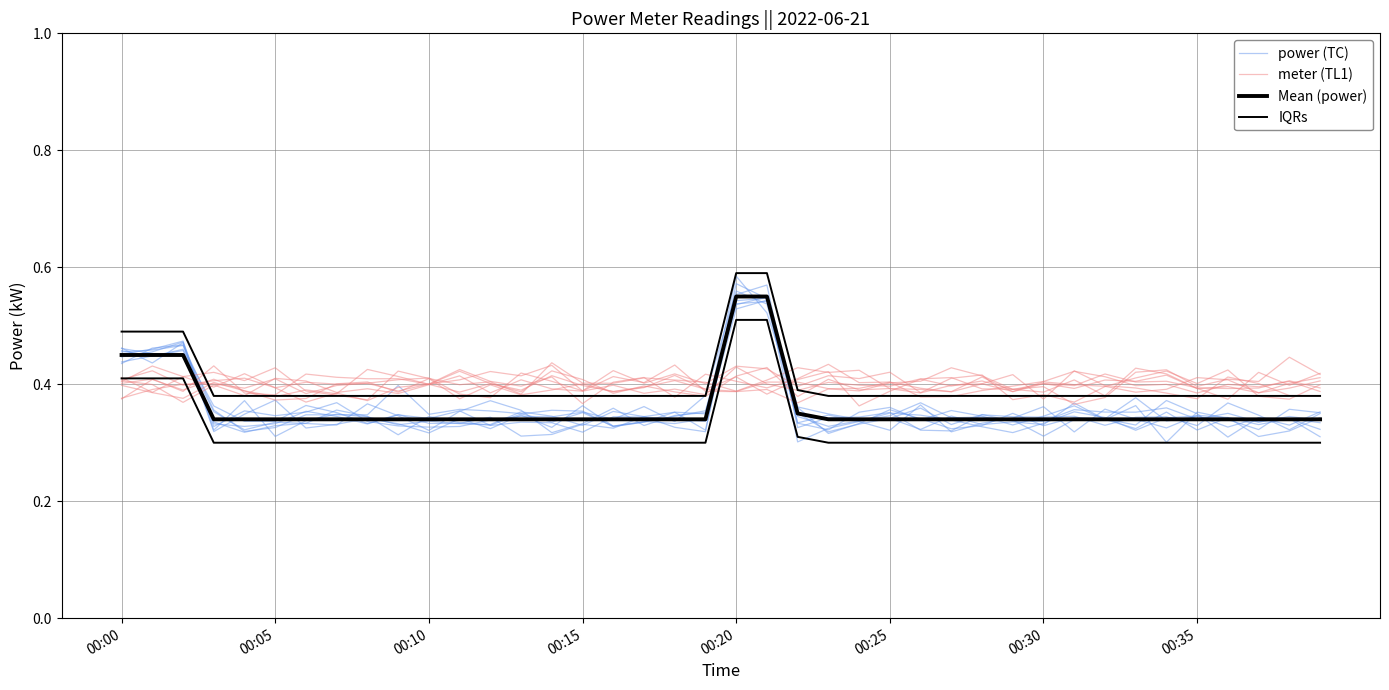

Is it true that power (TC) equals 0.1 at 14?

False